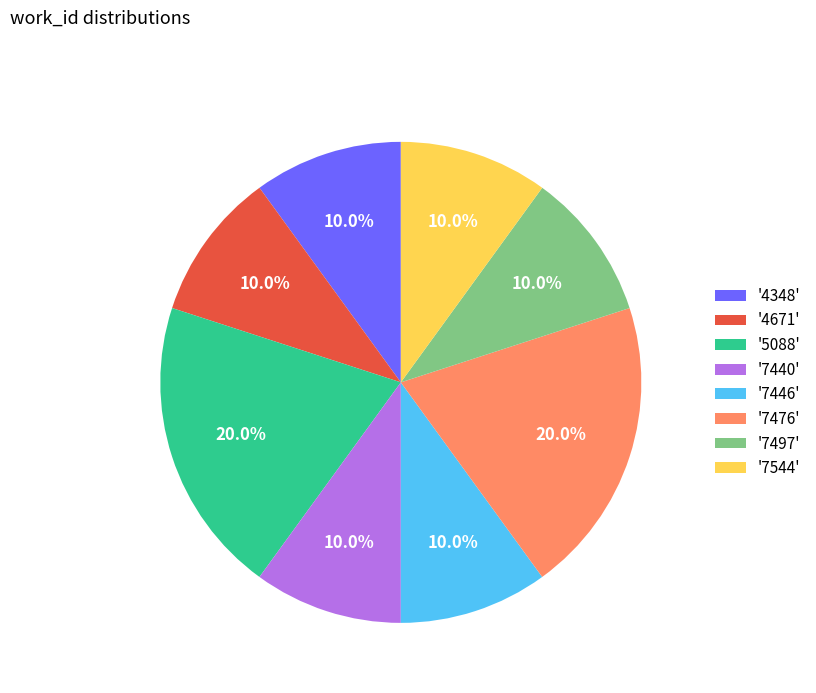

How many slices are in this pie chart?

8